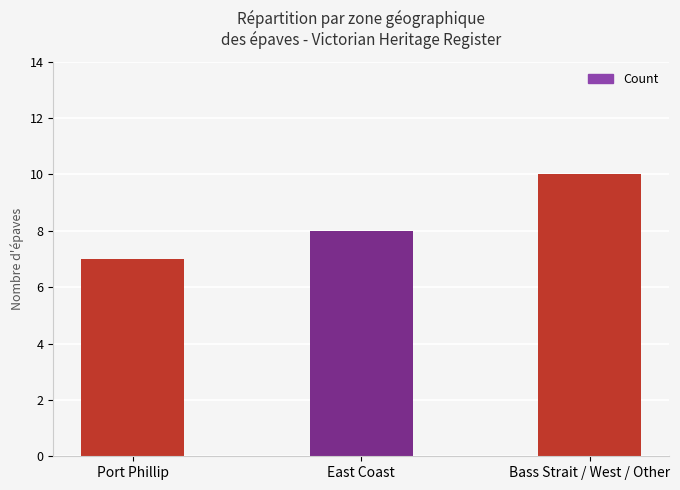

Is it true that the value at Bass Strait / West / Other is 10?

True